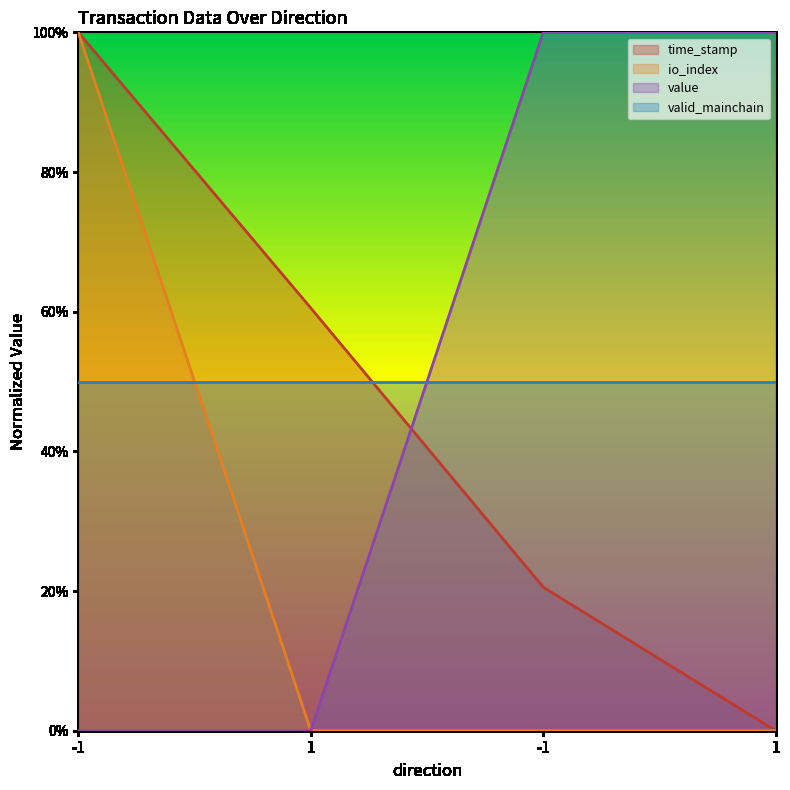

True or false: value has more than 2 points higher than both neighbors.

False